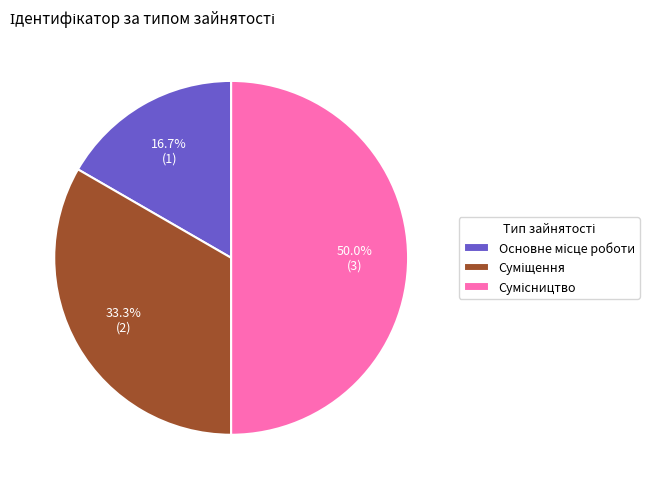

How much of the chart is everything except Суміщення?

66.7%